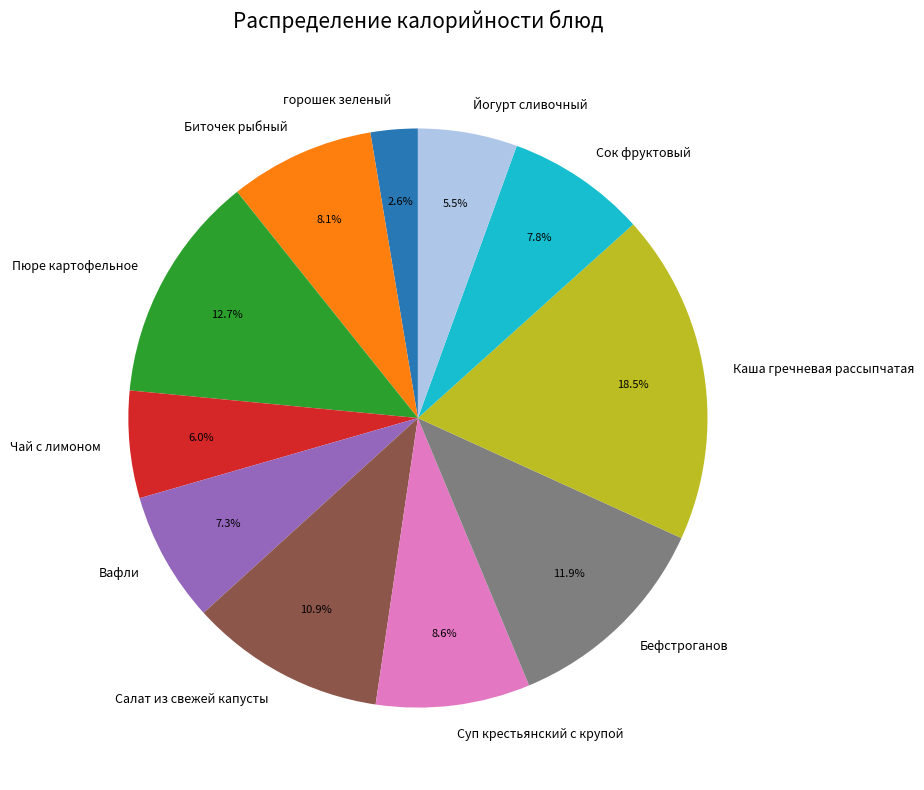

How many slices are in this pie chart?

11